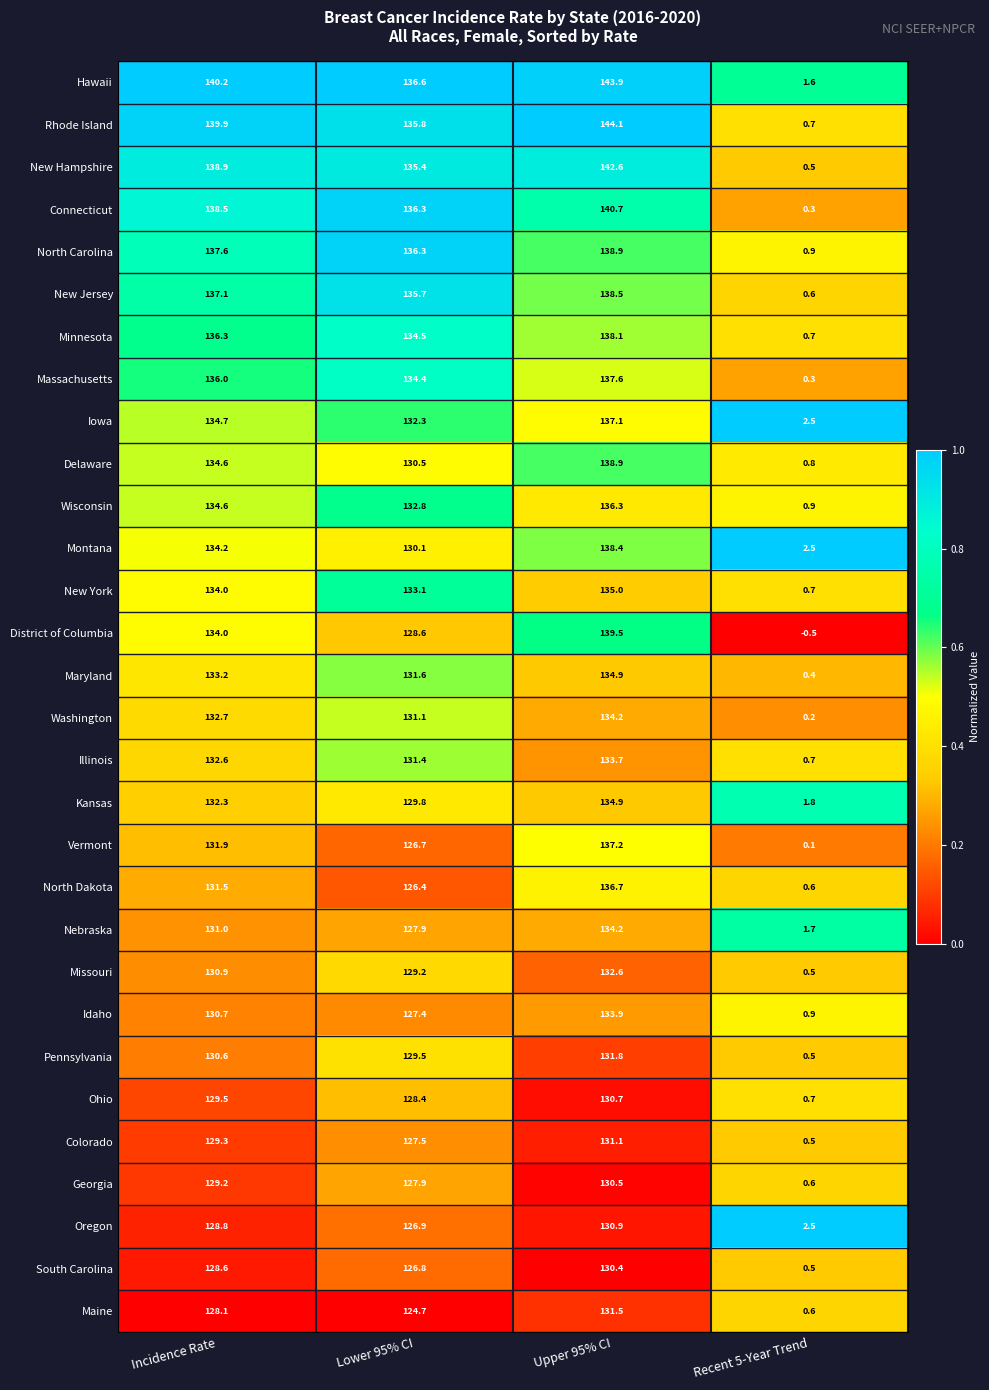

What is the total value across all series at Recent 5-Year Trend?

25.3